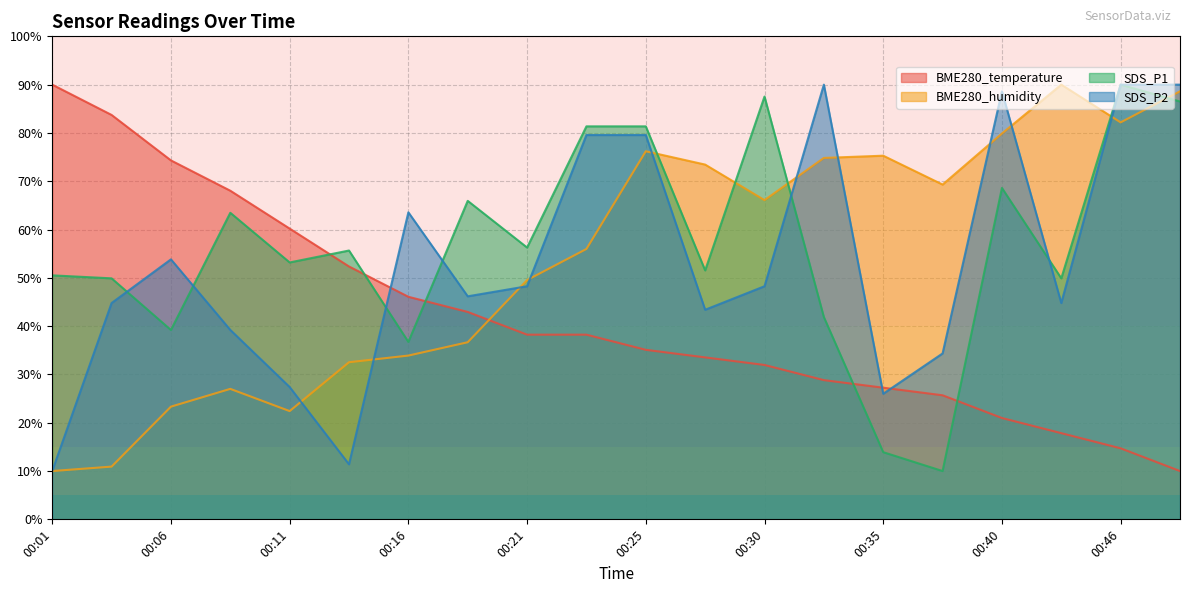

Does the chart have visible grid lines?

Yes